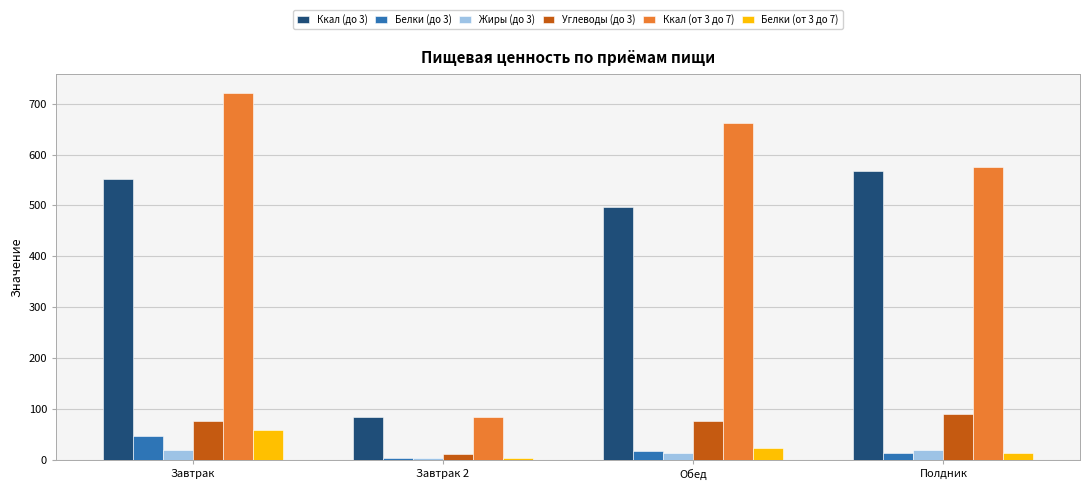

What is the difference between the Ккал (от 3 до 7) values at Завтрак and Обед?

59.4